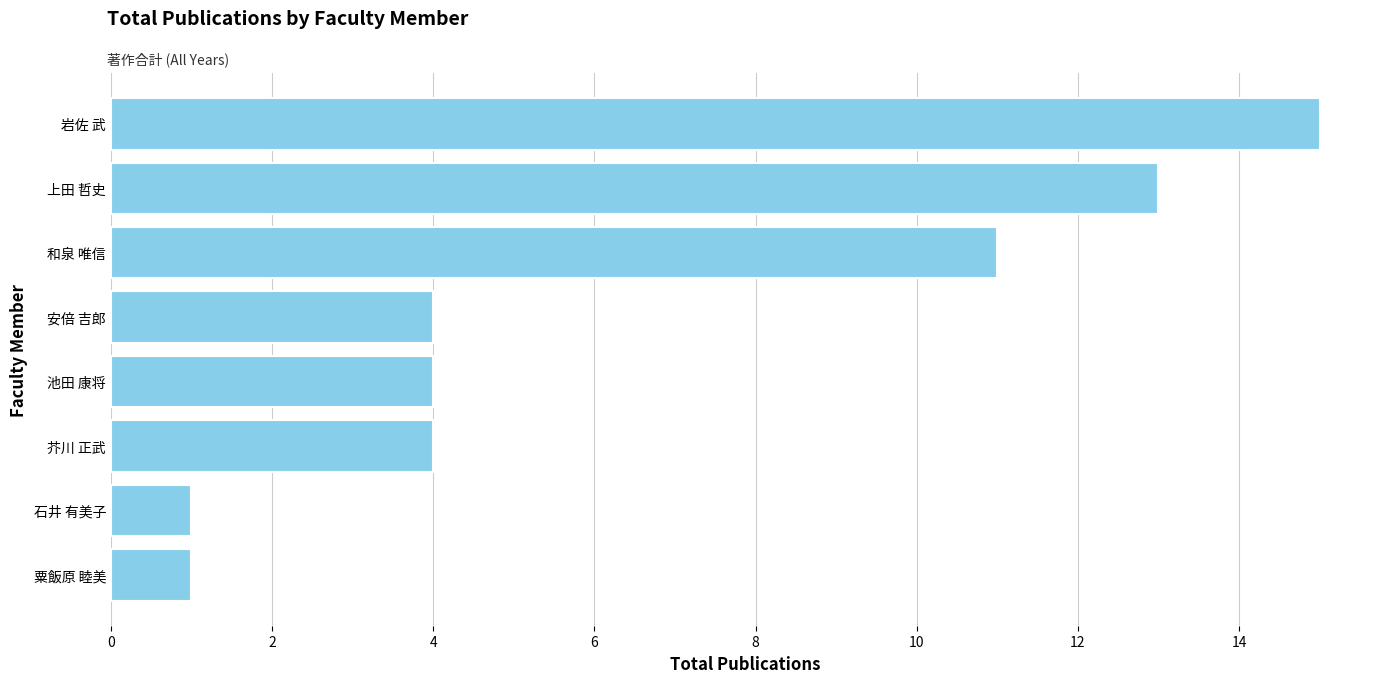

What is the difference between the second highest and minimum values?

12